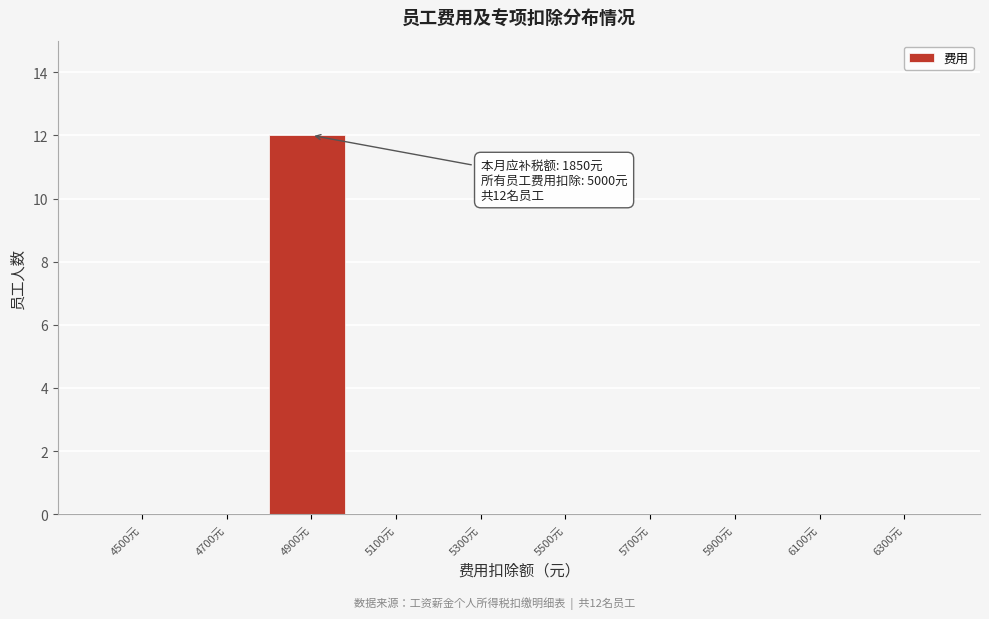

Reading left to right, transcribe all the data shown in this chart.

4500元=0	4700元=0	4900元=12	5100元=0	5300元=0	5500元=0	5700元=0	5900元=0	6100元=0	6300元=0